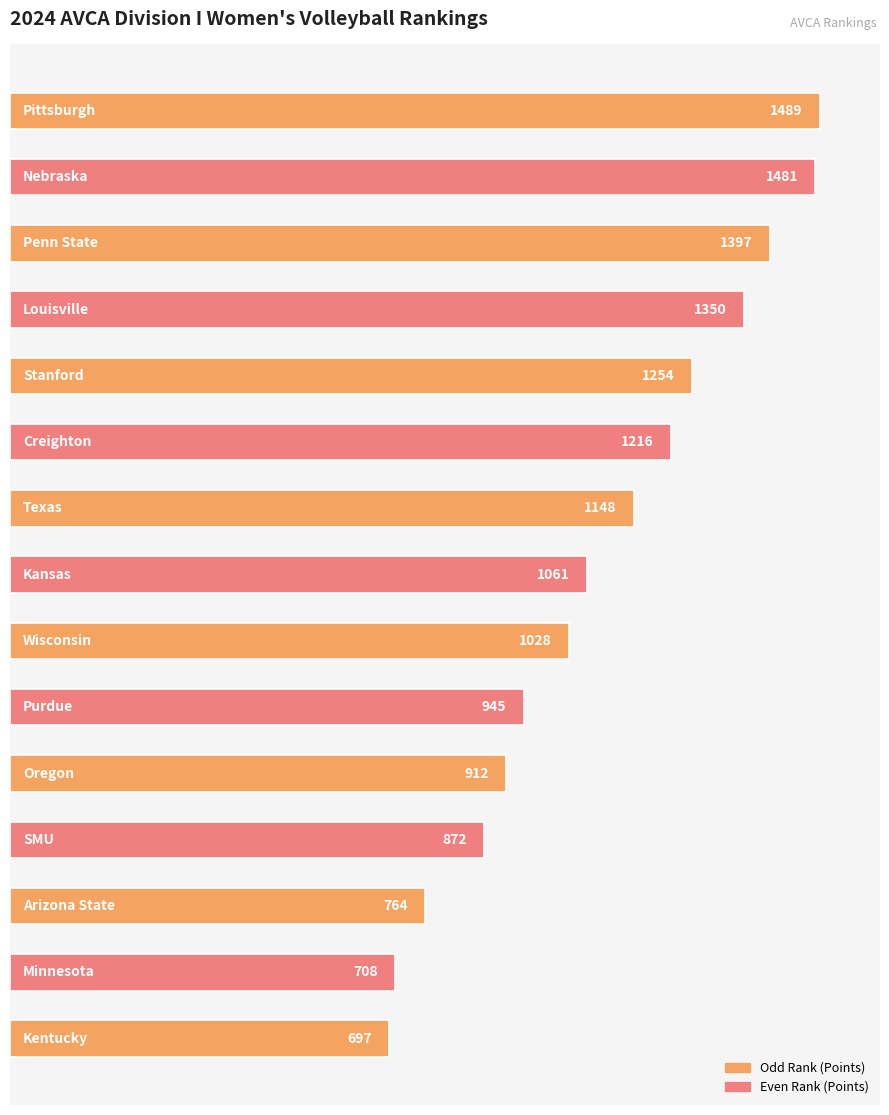

What is the difference between the maximum and second lowest values?

781